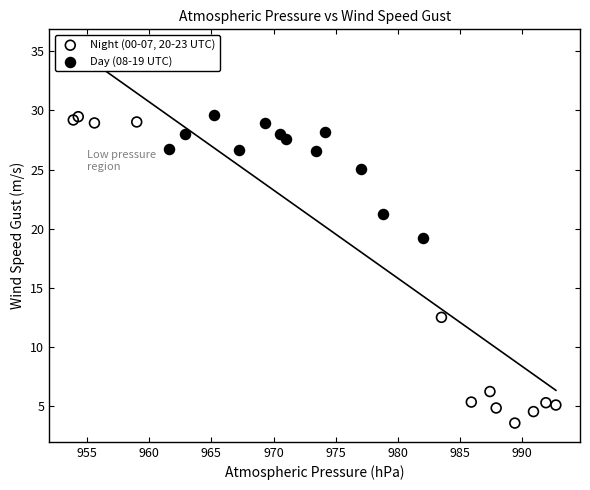

Which series reaches the minimum Y coordinate?

Night (00-07, 20-23 UTC)